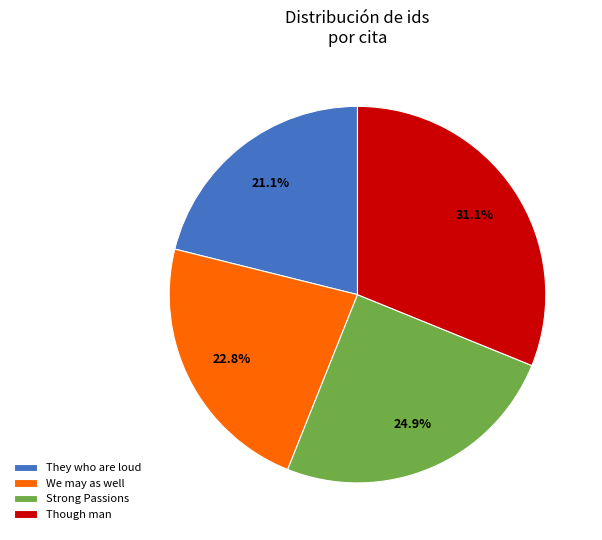

Between We may as well and They who are loud, which is larger?

We may as well